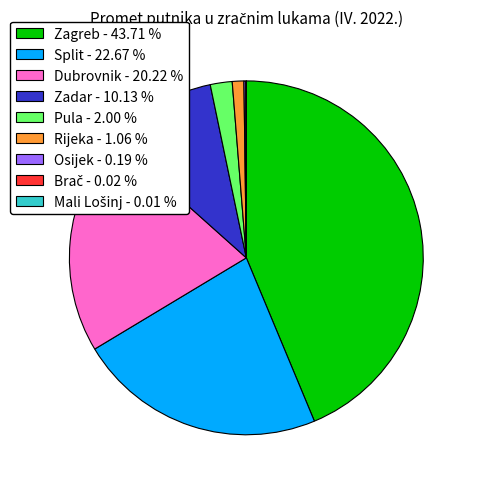

Is there a majority slice in this chart?

No